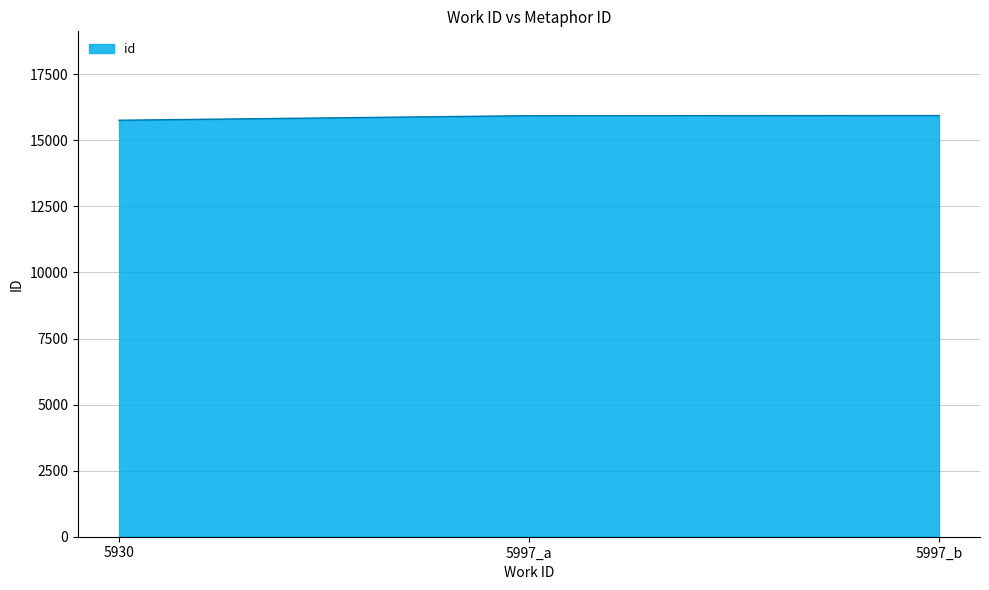

What is the average value?

15876